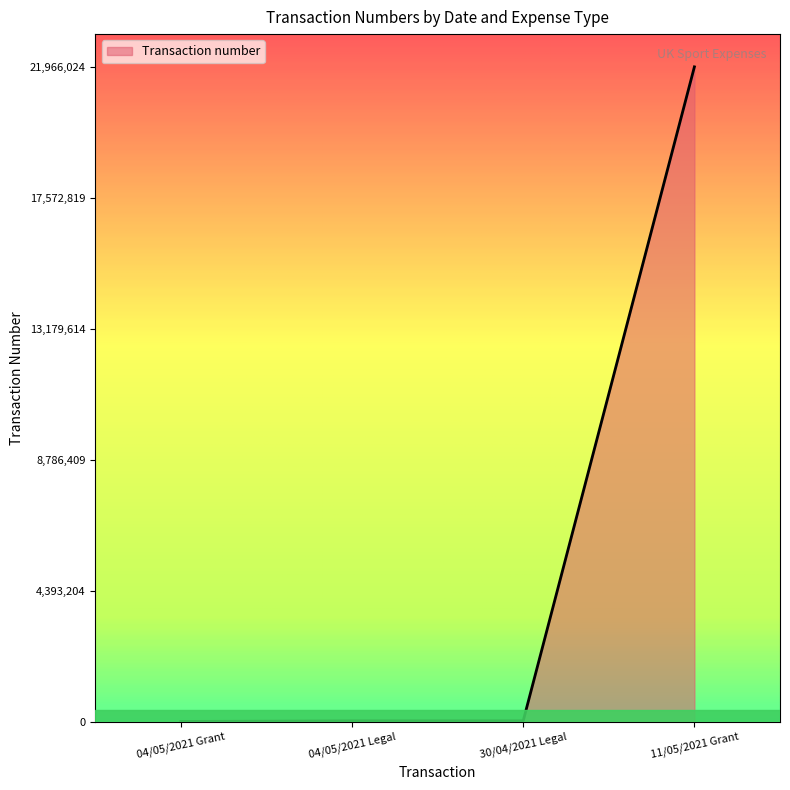

What is the difference between the maximum and minimum values?

21955055